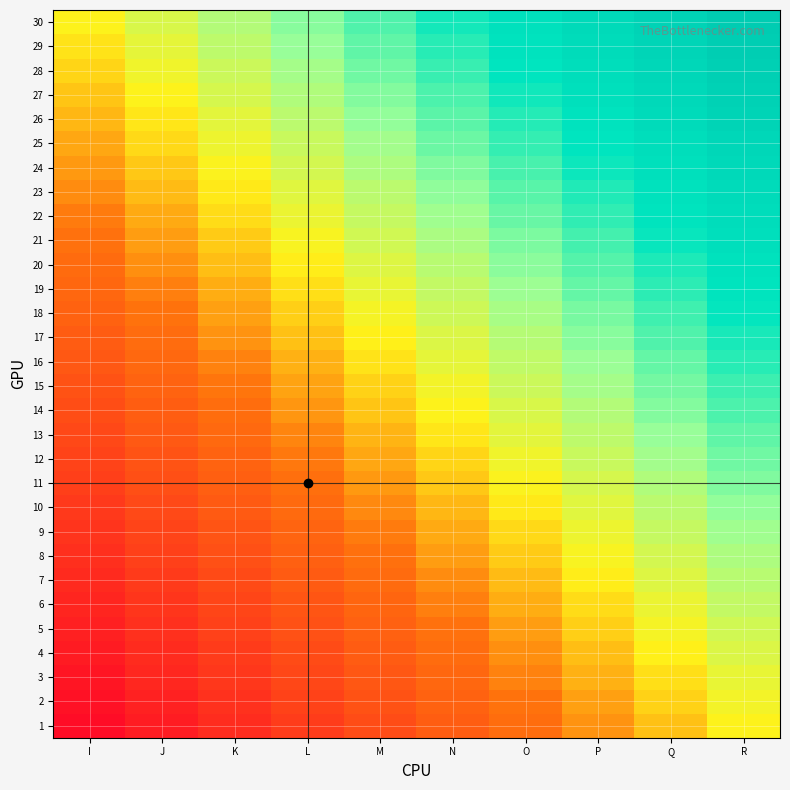

Rank the series at K from highest to lowest value.

30, 29, 28, 27, 26, 25, 24, 23, 22, 21, 20, 19, 18, 17, 16, 15, 14, 13, 12, 11, 10, 9, 8, 7, 6, 5, 4, 3, 2, 1